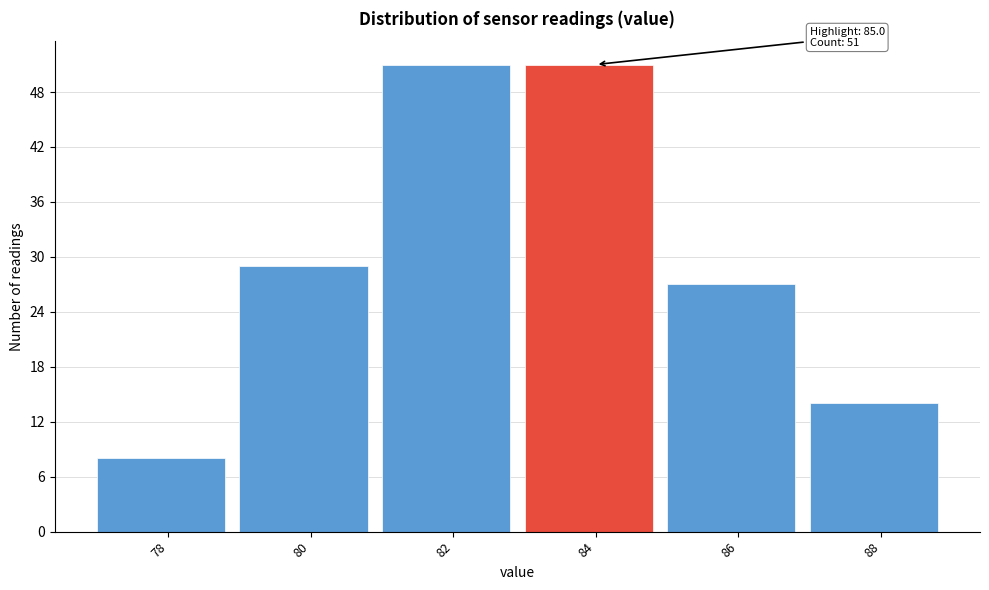

Reading left to right, list all the values displayed in this chart.

8	29	51	51	27	14